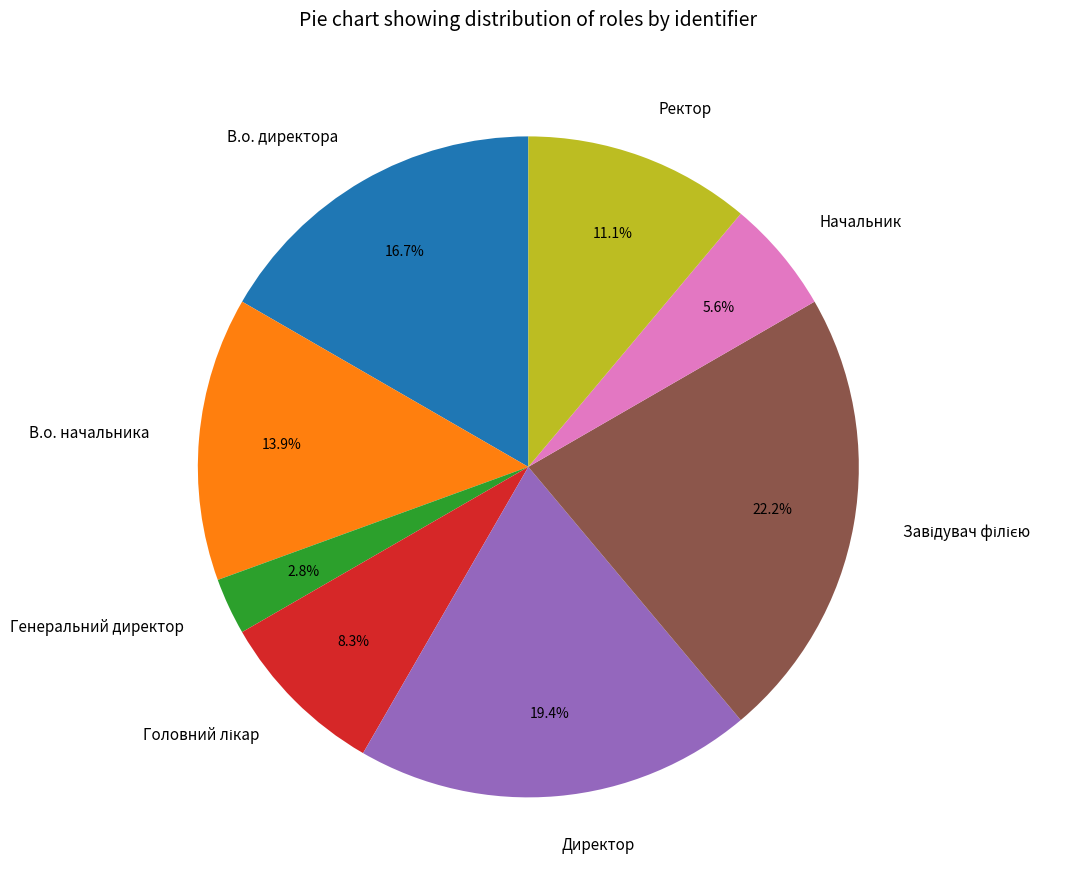

Is Генеральний директор the majority of the pie?

No